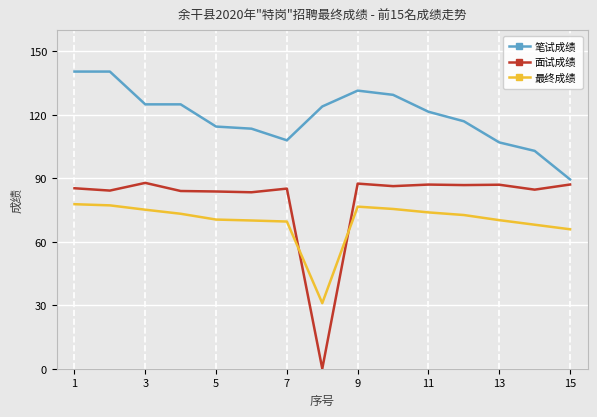

Which series has the widest spread of values?

面试成绩